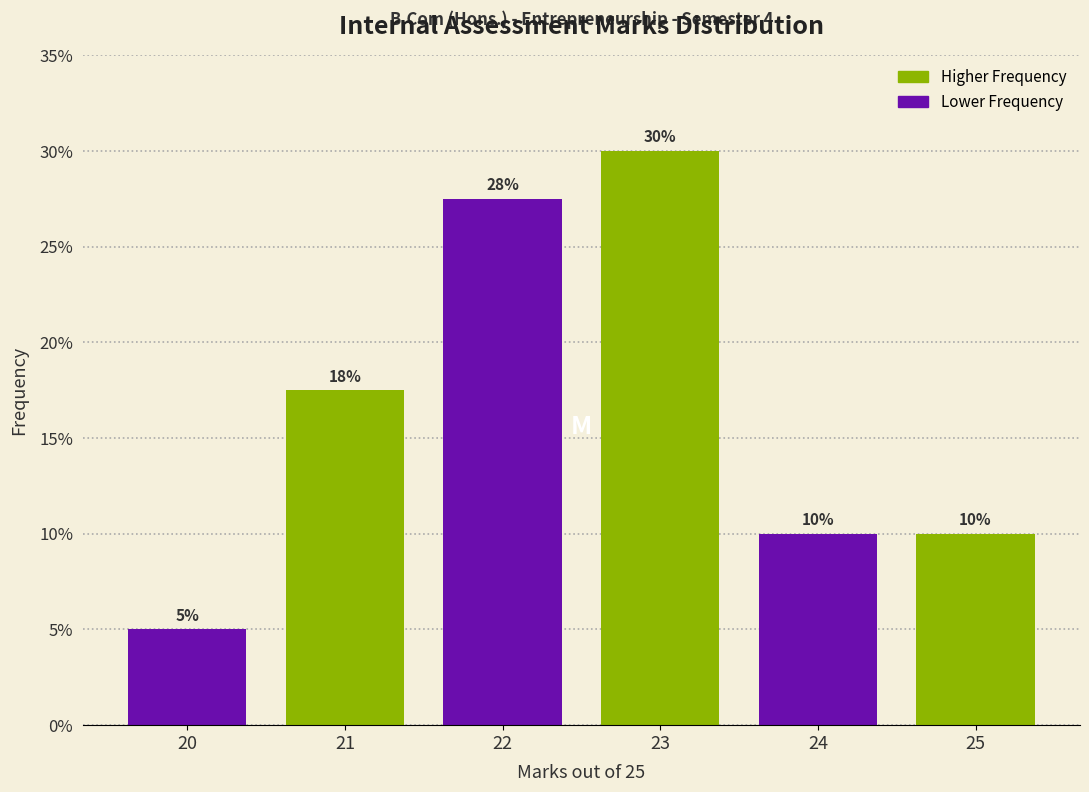

The chart shows a value of 16.0 at 25. True or false?

False